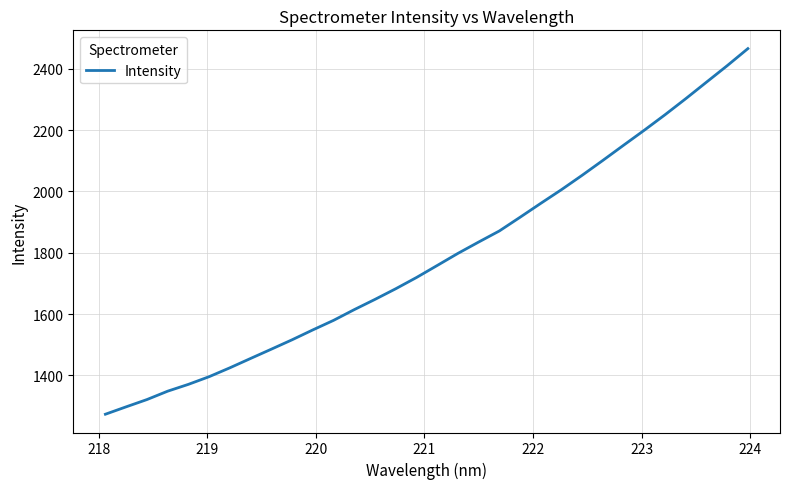

True or false: the data has more than 0 interior local peaks.

False